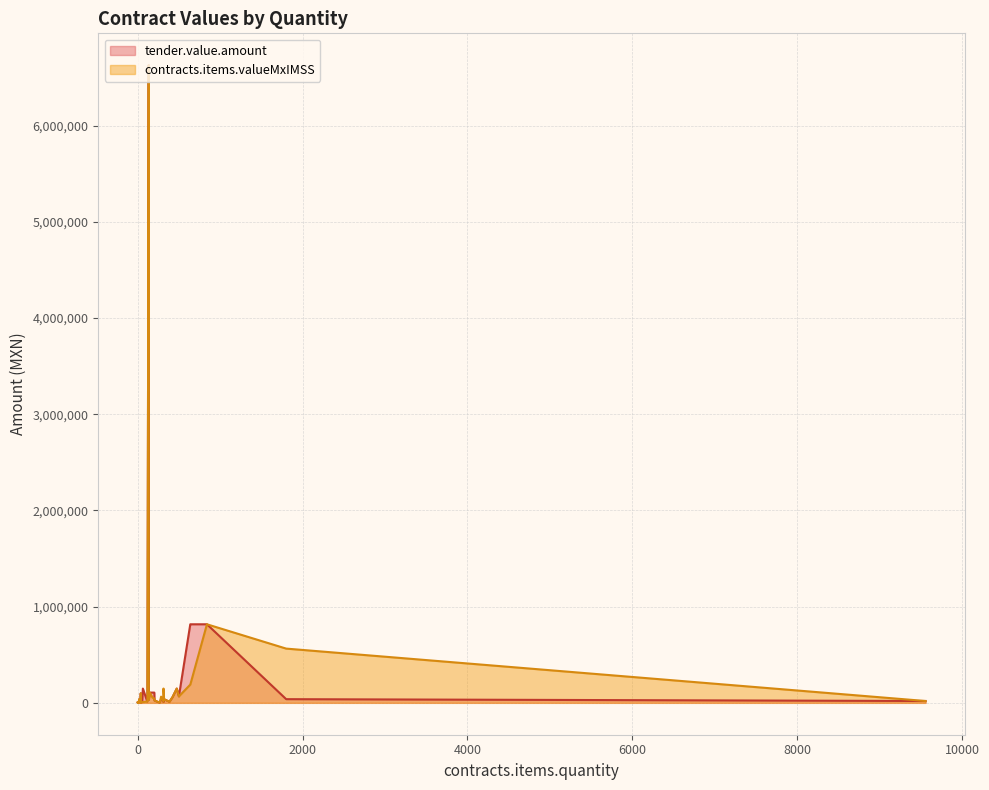

Reading left to right, transcribe all the data shown in this chart.

tender.value.amount: 202=106560.0	180=106560.0	148=106560.0	313.03=31477.7	134.52=31477.7	474=148376.2	63=148376.2	313.03=8474.8	134=6627184.4	30=28178.1	1801=38229.0	319=38229.0	284=38229.0	55=7398.6	118=28330.6	500=67260.0	638=816480.0	840=816480.0	33=16809.5	385=11442.2	204=24447.4	7=214.8	23=5522.1	23=5592.0	642=816480.0	38=99180.0	40=2821.2	8=6961.9	9555=19110.0	268=2007.3	34=14205.4	116=14205.4	1=427.0	19=38002.3	1=1415.6	5=7077.8	0=3300.4	14=12184.1	422=58523.0
contracts.items.valueMxIMSS: 202=45854.0	180=53640.0	148=106560.0	313.03=11582.1	134.52=31477.7	474=148376.2	63=8474.8	313.03=148376.2	134=6627184.4	30=28178.1	1801=563767.0	319=38229.0	284=64468.0	55=7398.6	118=28330.6	500=67260.0	638=189486.0	840=816480.0	33=16809.5	385=11442.2	204=24447.4	7=214.8	23=5522.1	23=5592.0	642=200965.3	38=99180.0	40=2821.2	8=6961.9	9555=19110.0	268=2007.3	34=2958.0	116=14205.4	1=427.0	19=38002.3	1=1415.6	5=7077.8	0=3300.4	14=12184.1	422=58523.0